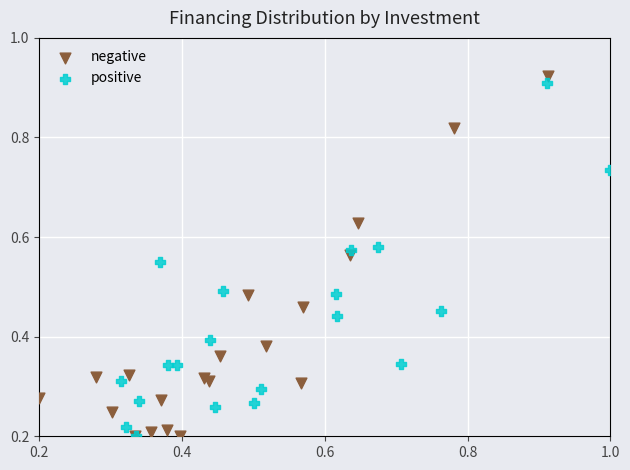

What are all the series names shown in the legend?

negative, positive